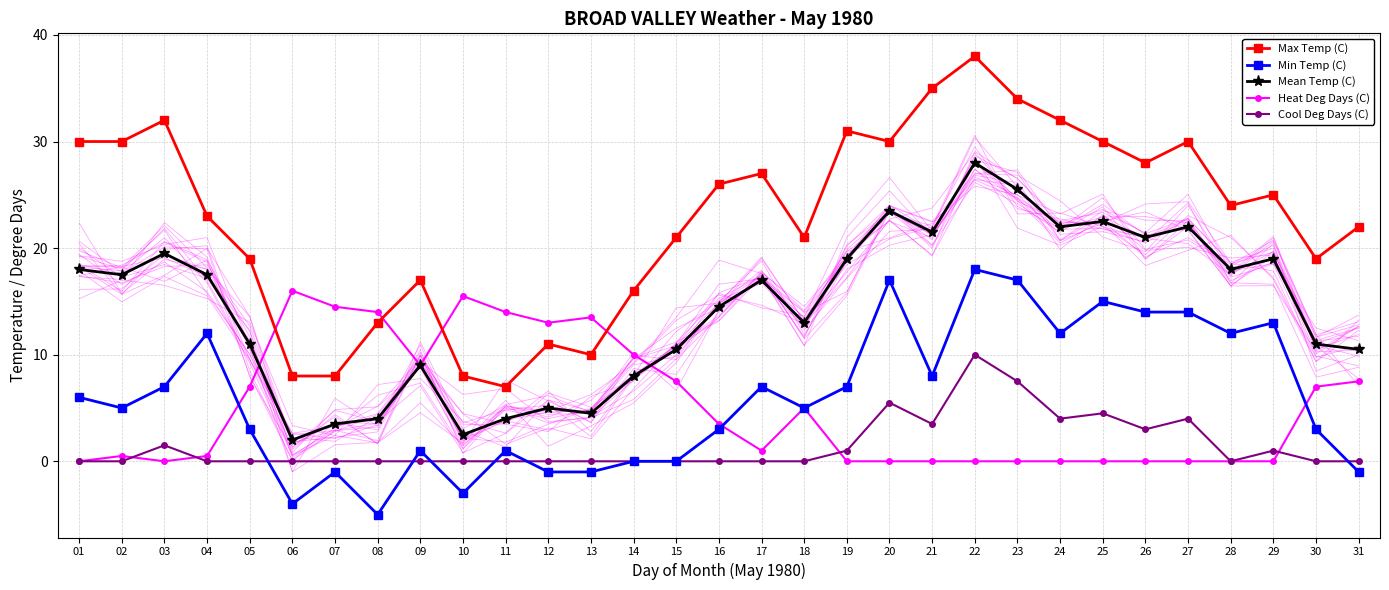

True or false: Mean Temp (C) and Heat Deg Days (C) intersect in this chart.

True